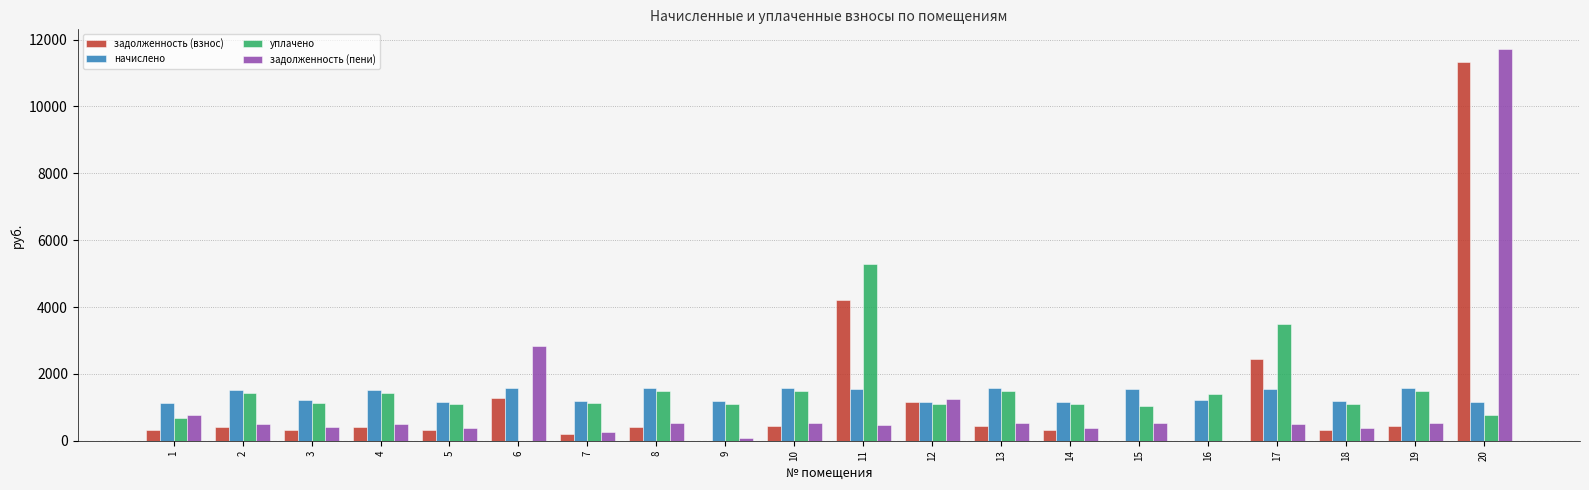

Is it true that уплачено equals 754.6 at 20?

True